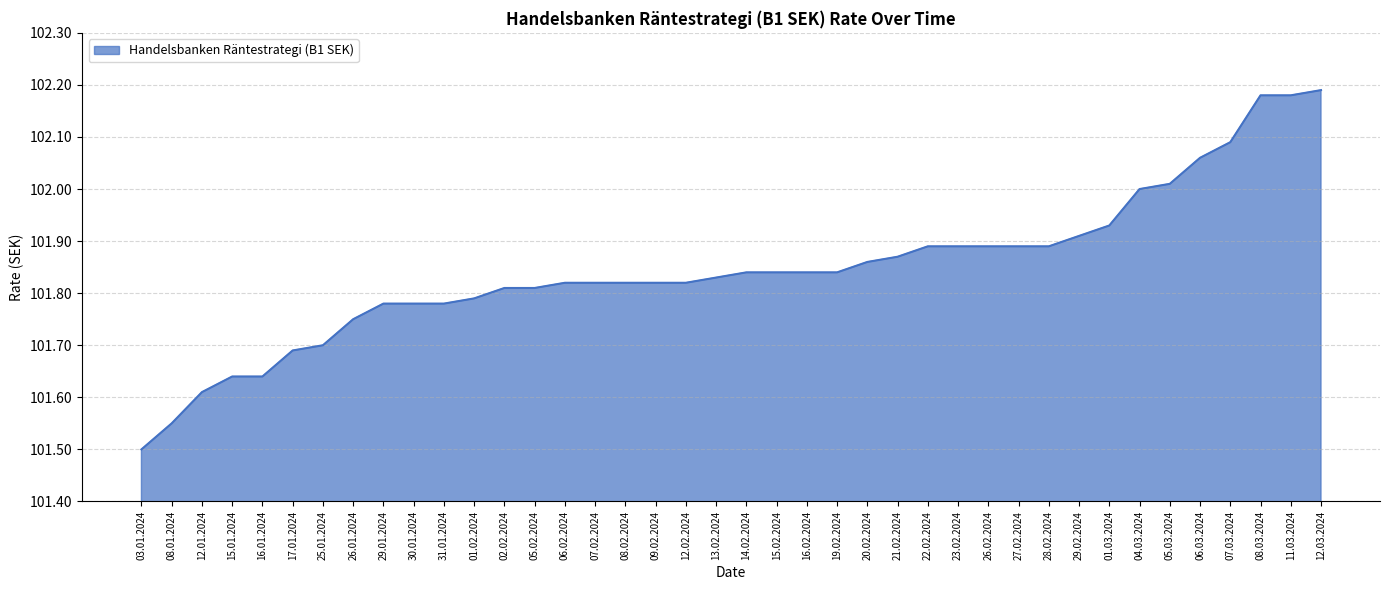

Which has a higher value, 30.01.2024 or 01.03.2024?

01.03.2024